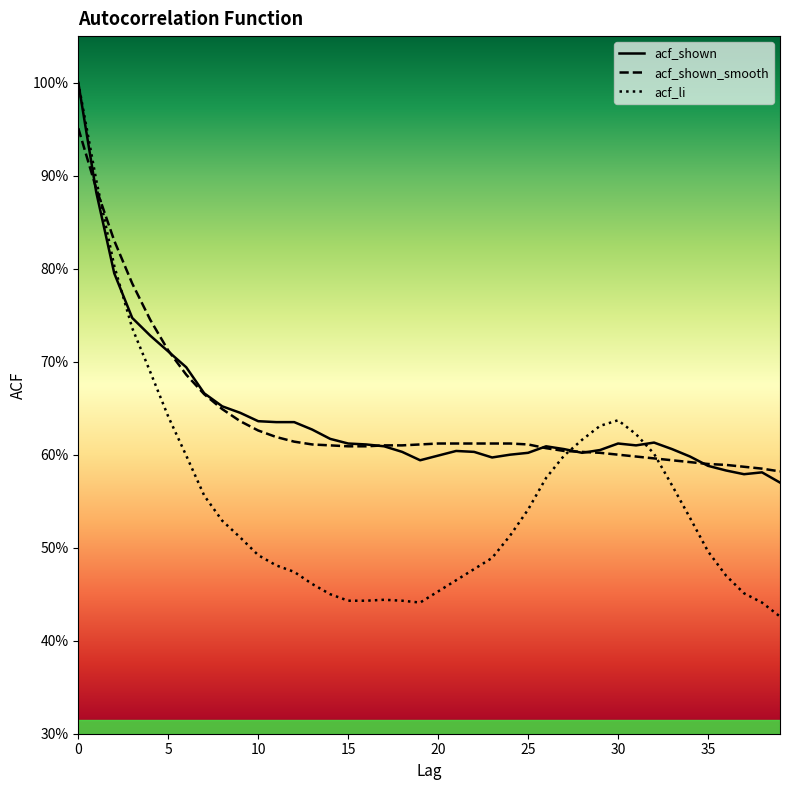

What is the sum of all acf_shown_smooth values?

25.7